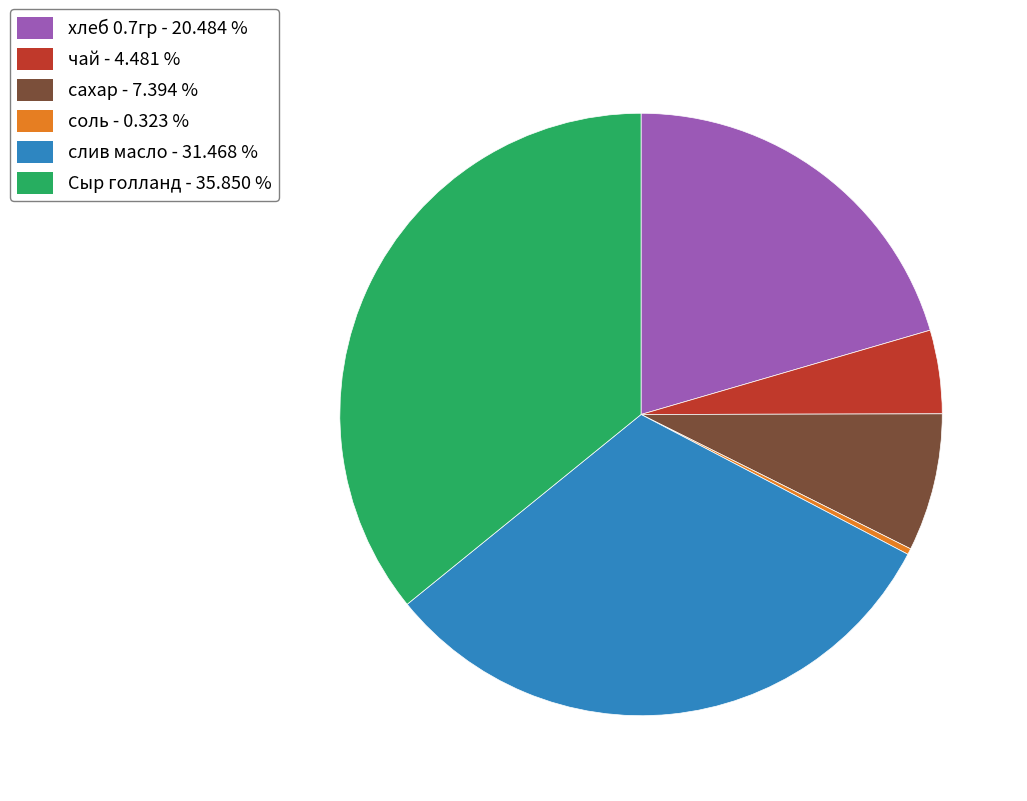

How many segments does this pie chart have?

6